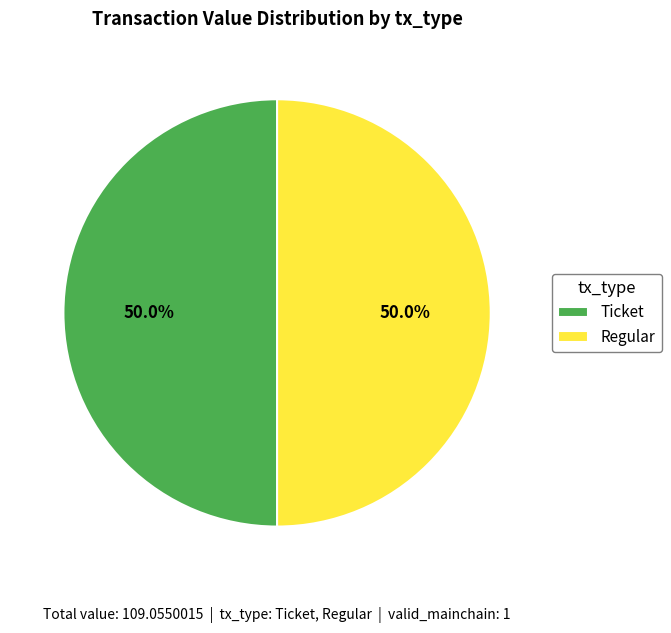

What is the total percentage of Regular and Ticket?

100.0%